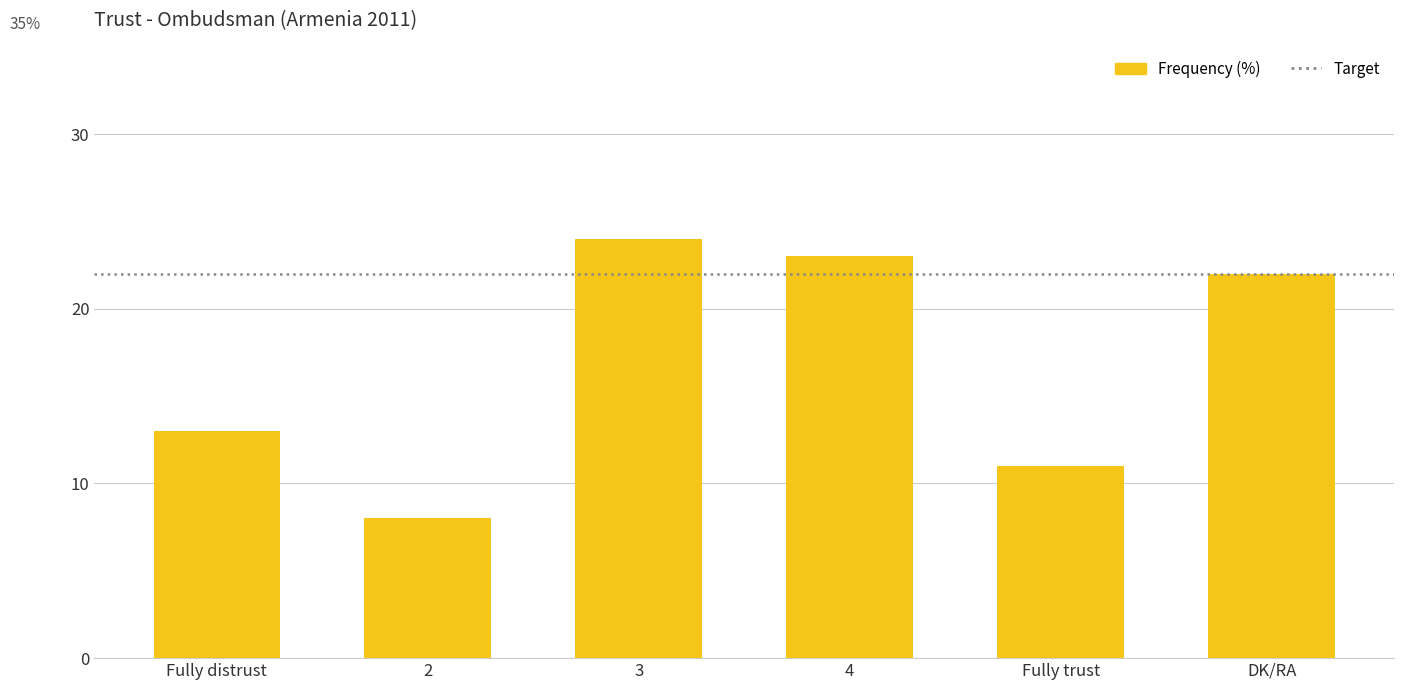

Reading left to right, extract all data points from this chart.

Fully distrust=13	2=8	3=24	4=23	Fully trust=11	DK/RA=22